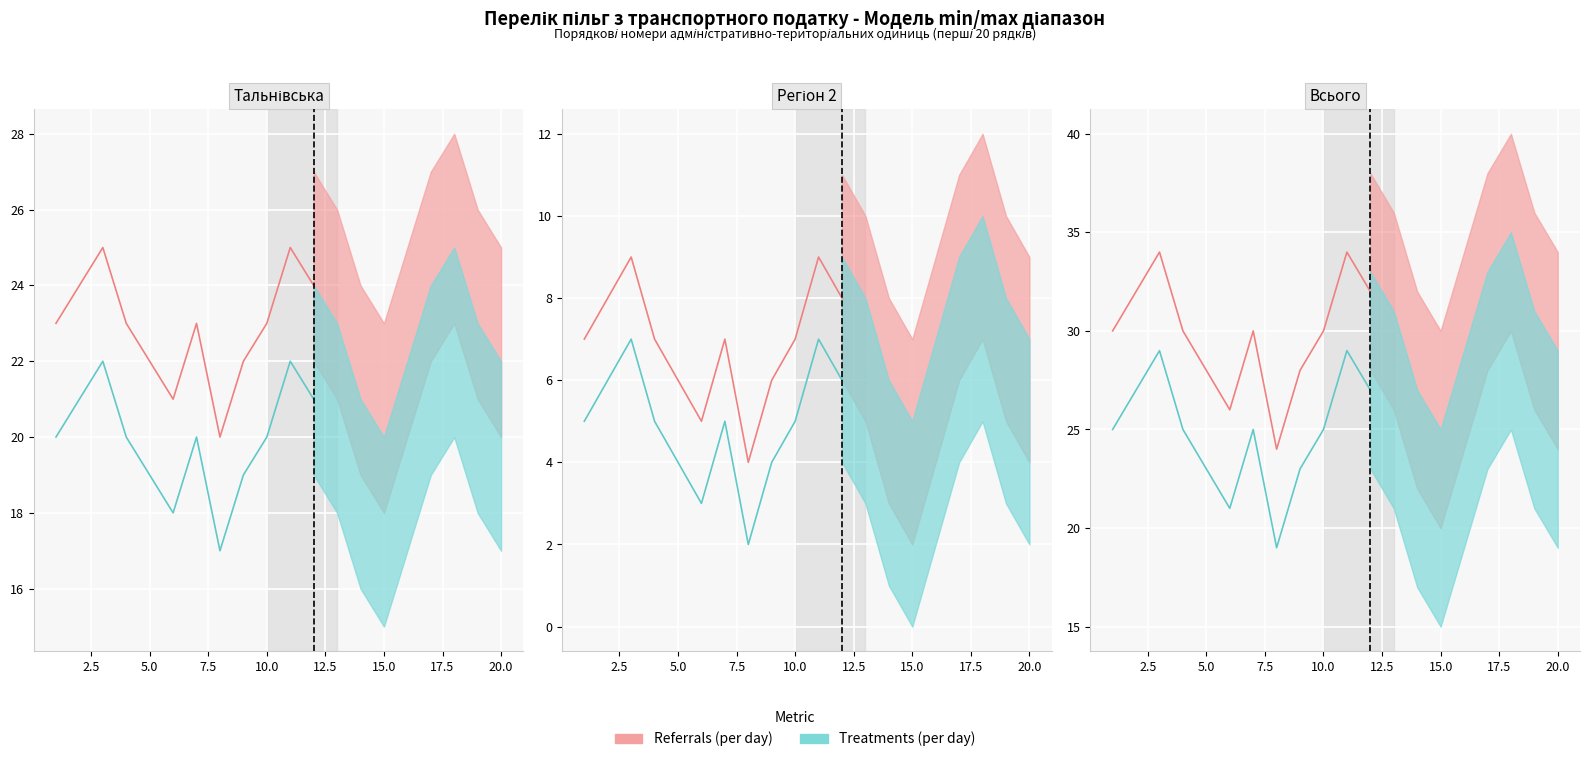

Which series has the largest range (max minus min)?

Referrals (per day)